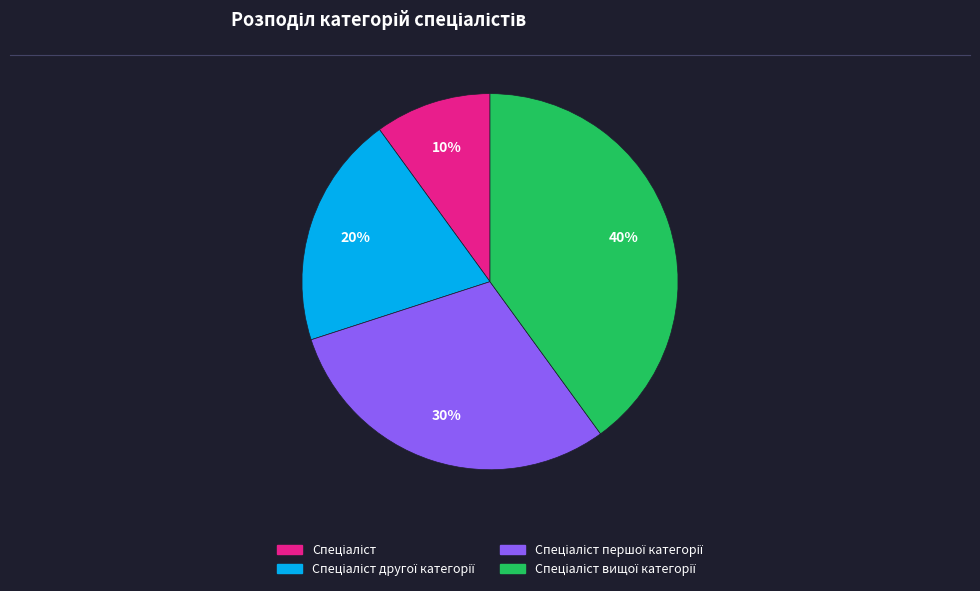

To the nearest percent, what is the average slice percentage?

25%